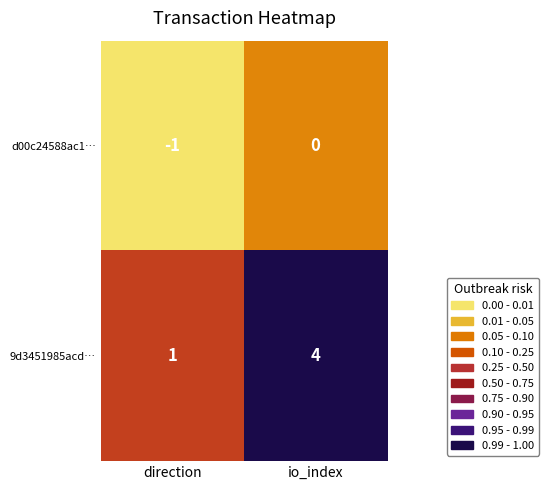

At which category is the sum across all series the highest?

io_index